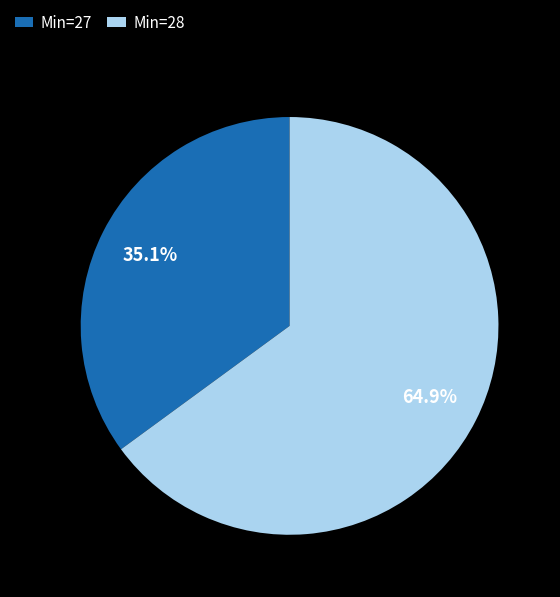

Count the number of slices in the pie.

2